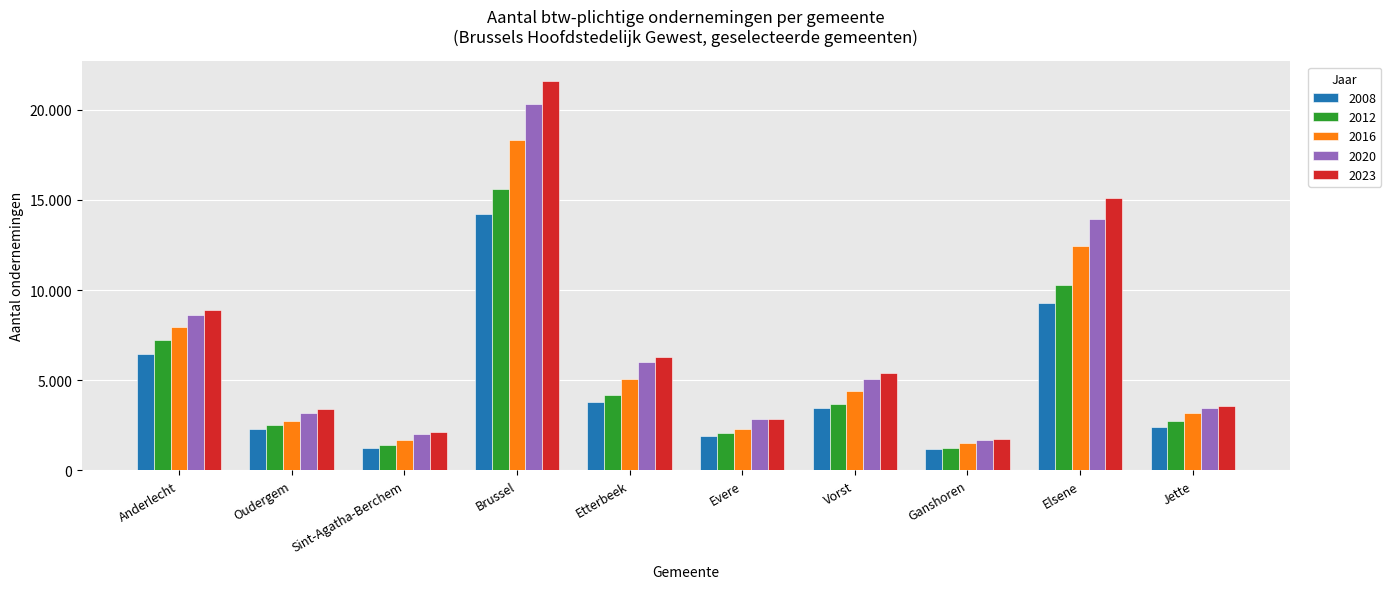

What is the approximate value of 2020 at Ganshoren?

1689